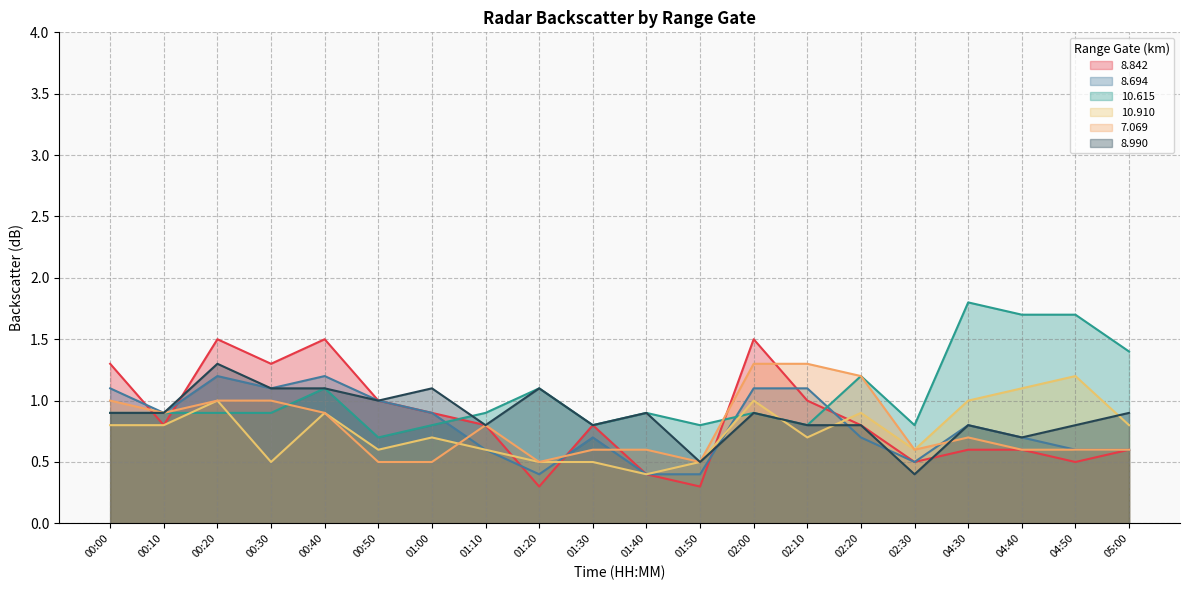

How many lines are shown in the chart?

6